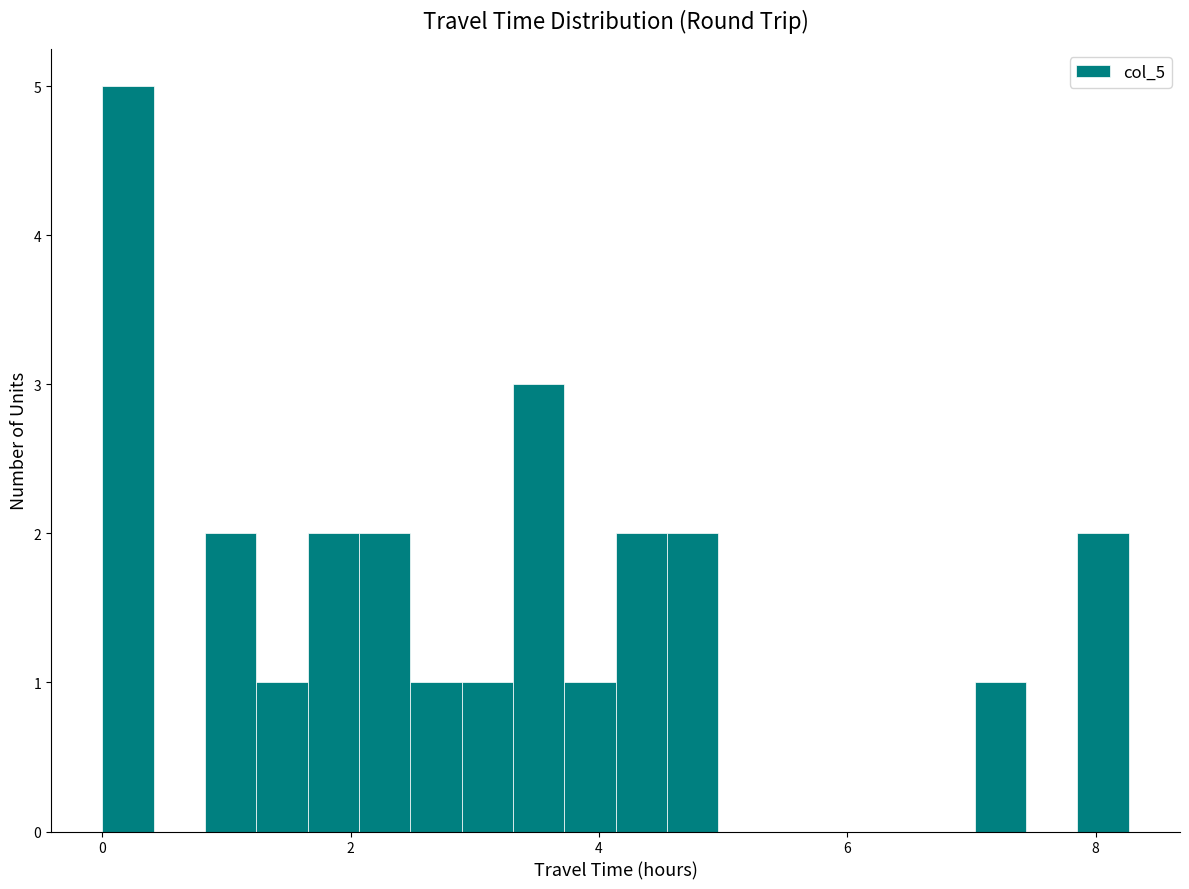

Read against the x-axis, roughly where is the centre of the tallest bar?

0.2